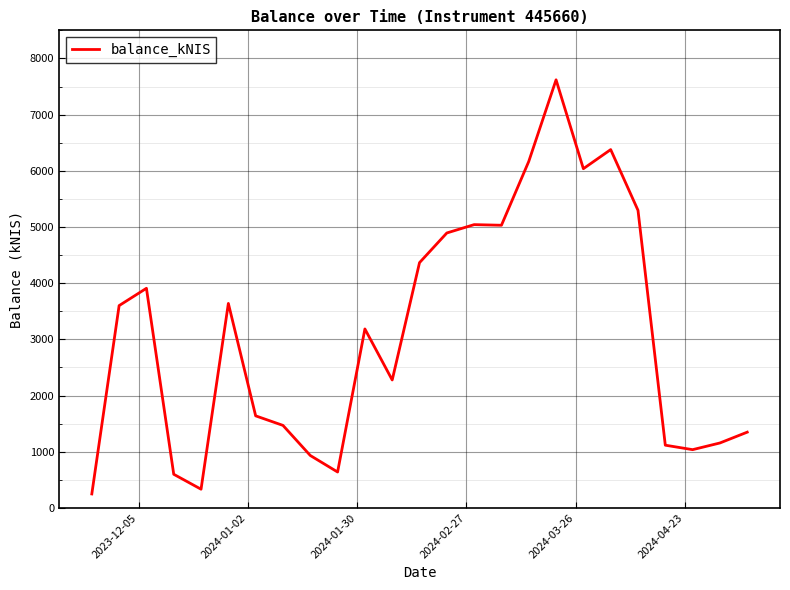

What is the smallest value displayed?

249.2